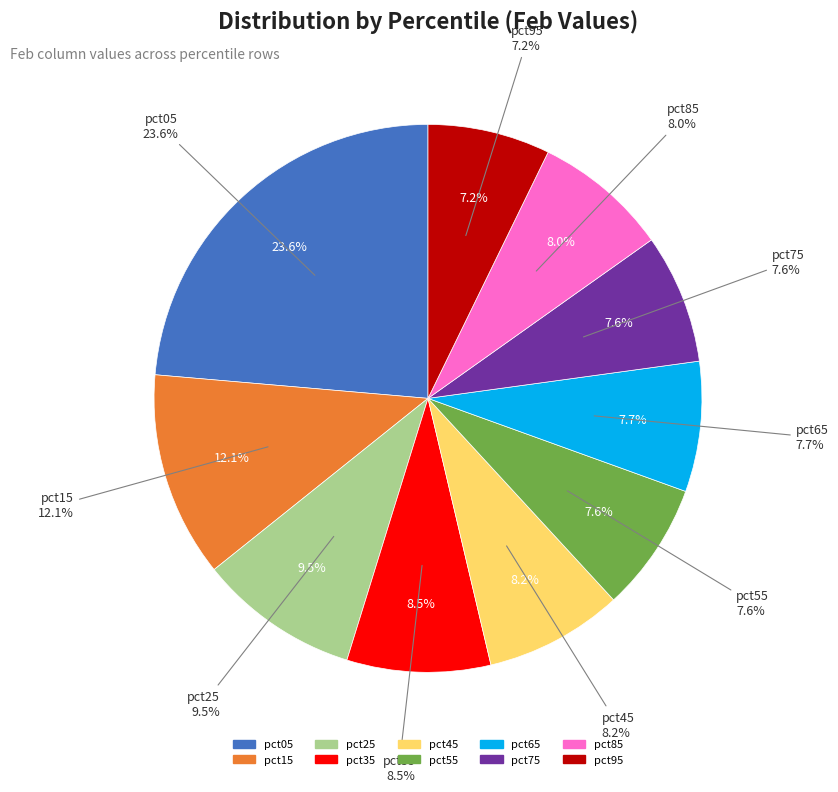

Is there any slice that represents more than half of the pie?

No